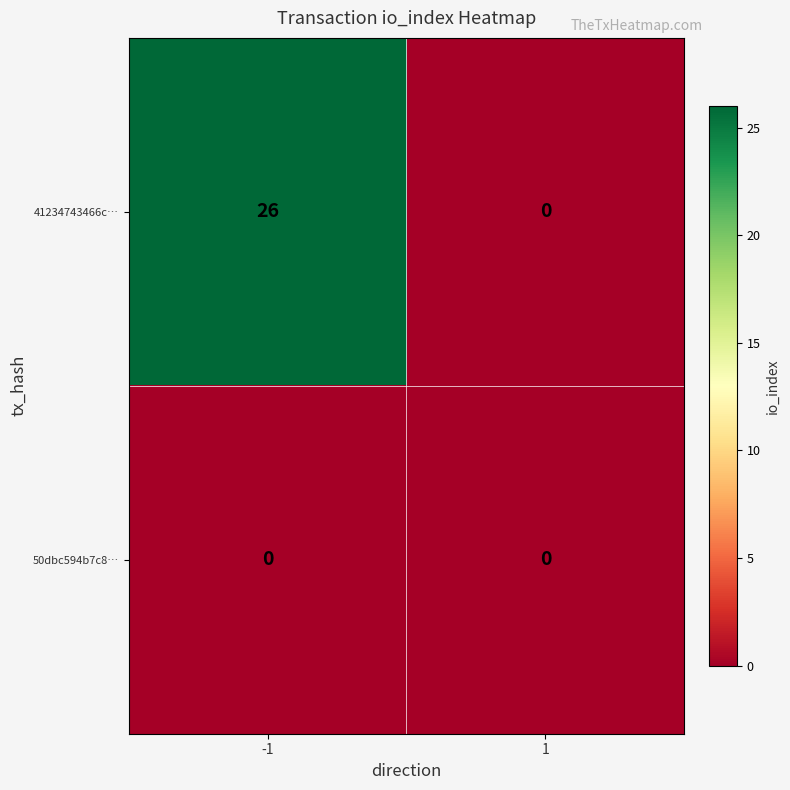

Which series has the largest total across all categories?

41234743466c…